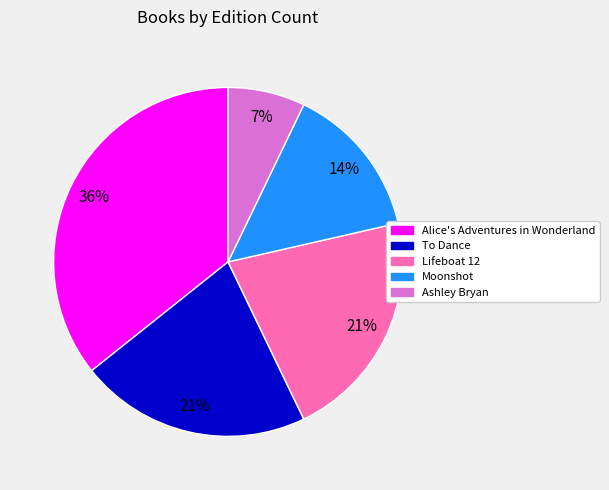

Between To Dance and Ashley Bryan, which is larger?

To Dance